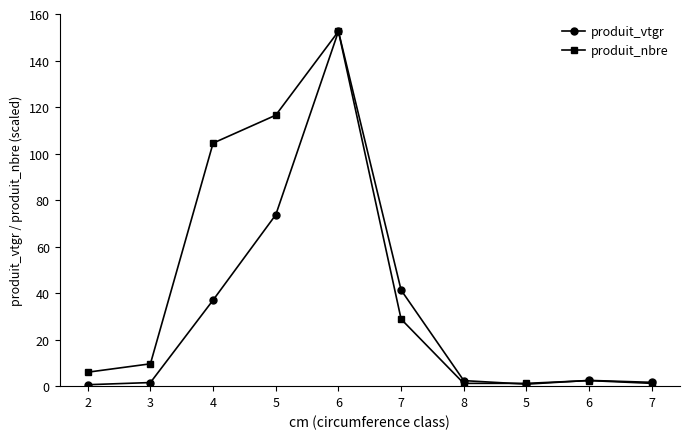

Is it true that produit_nbre equals 234.3 at 6?

False